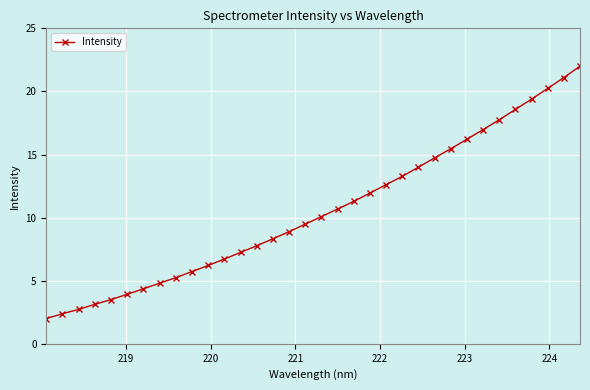

What is the minimum value shown in the chart?

2.0